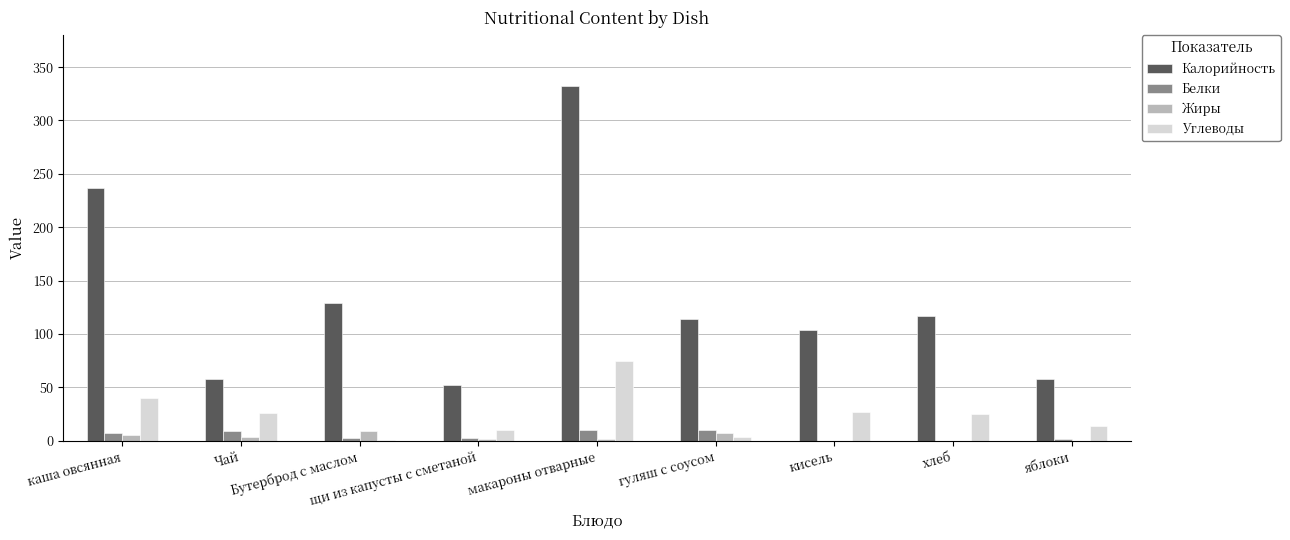

What is the maximum value shown in the chart?

332.0